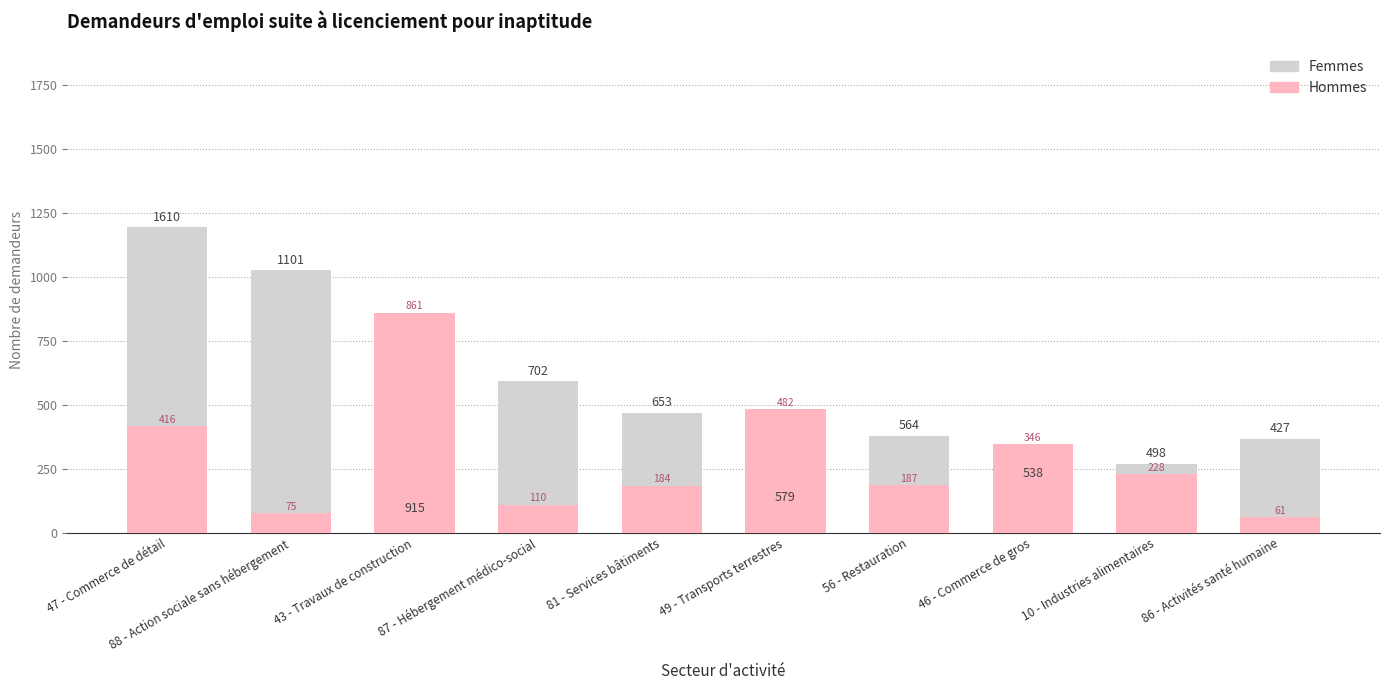

Rank the categories by Femmes value from highest to lowest.

47 - Commerce de détail, 88 - Action sociale sans hébergement, 87 - Hébergement médico-social, 81 - Services bâtiments, 56 - Restauration, 86 - Activités santé humaine, 10 - Industries alimentaires, 46 - Commerce de gros, 49 - Transports terrestres, 43 - Travaux de construction